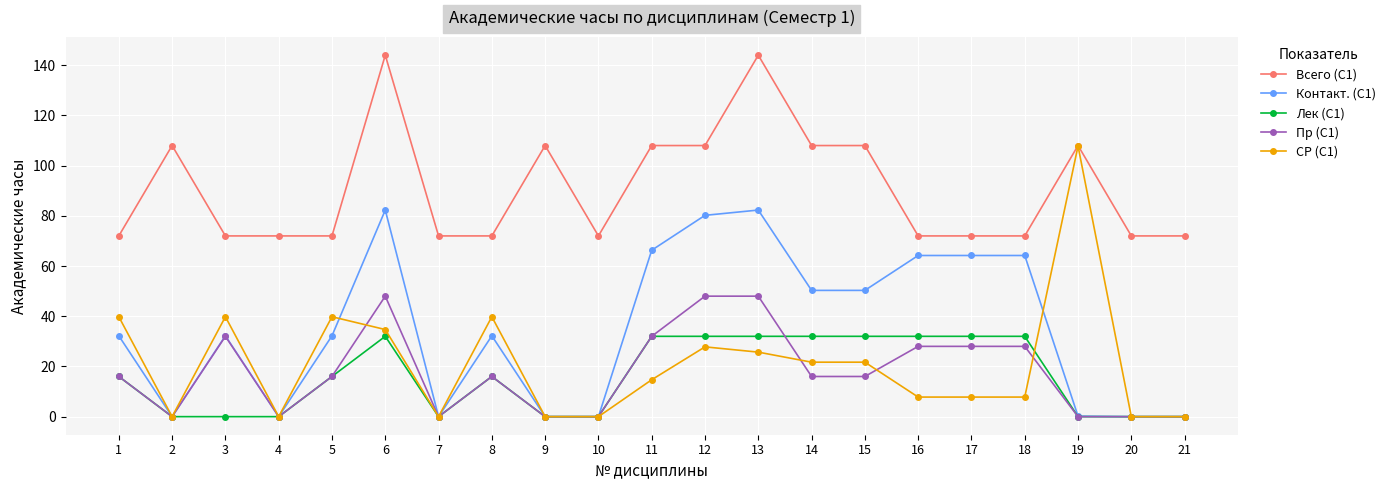

The value of СР (С1) at 13 is 25.7. True or false?

True